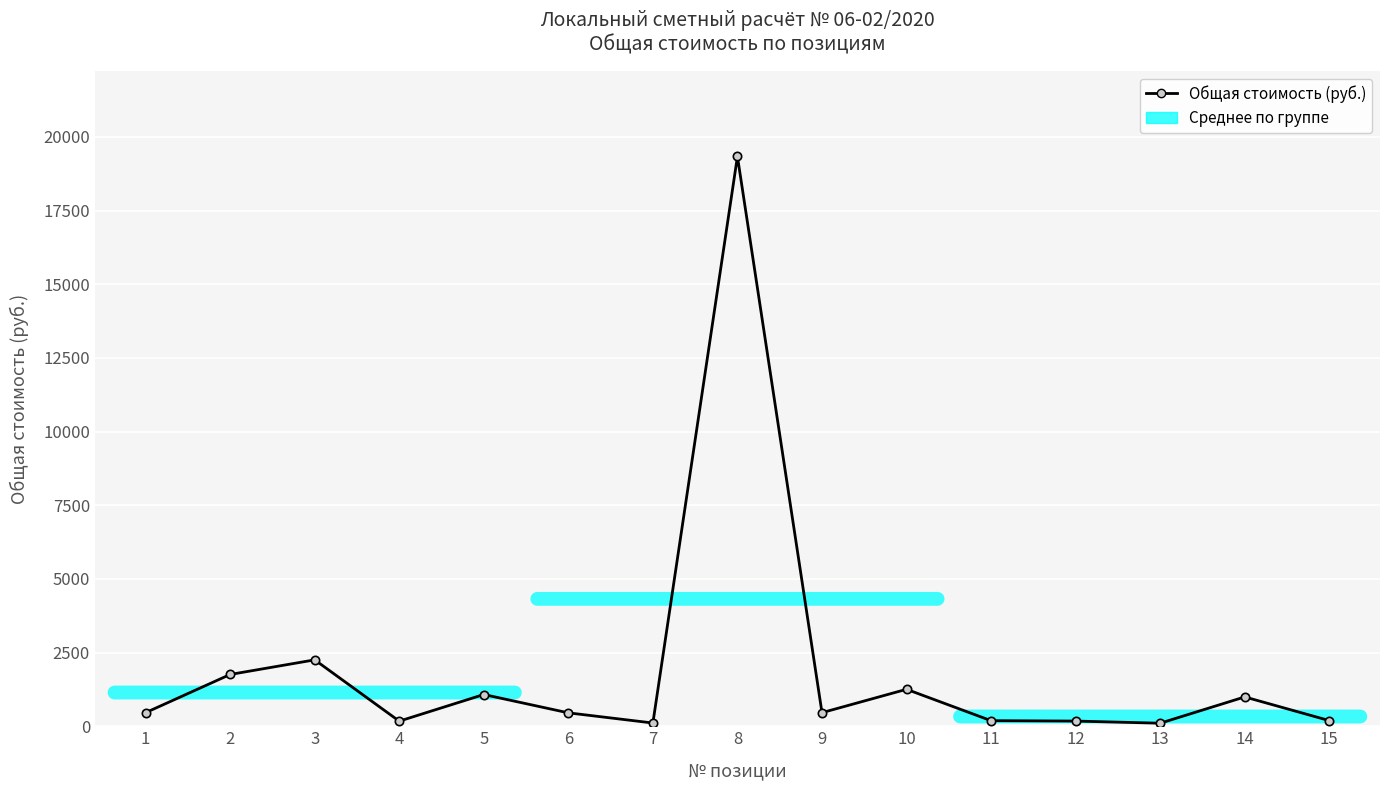

How many values are below 461?

7